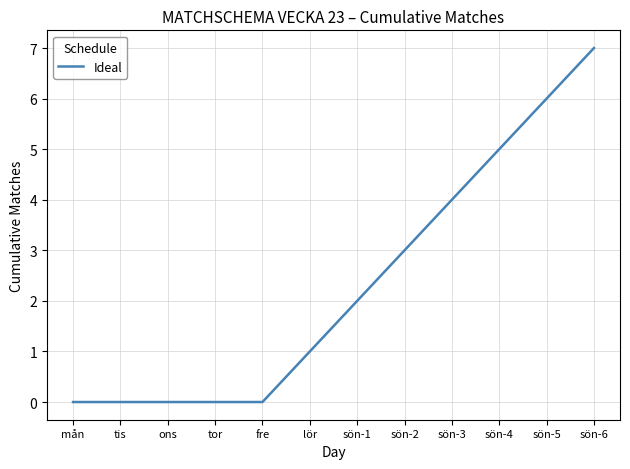

How many values are below 2?

6